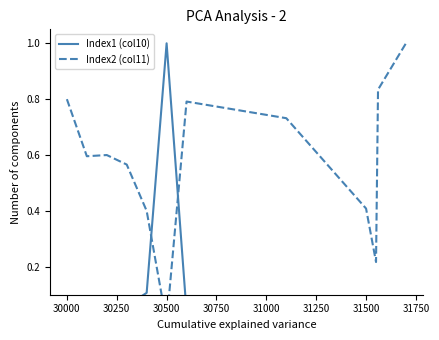

Which series ends up on top after the final intersection of Index1 (col10) and Index2 (col11)?

Index2 (col11)